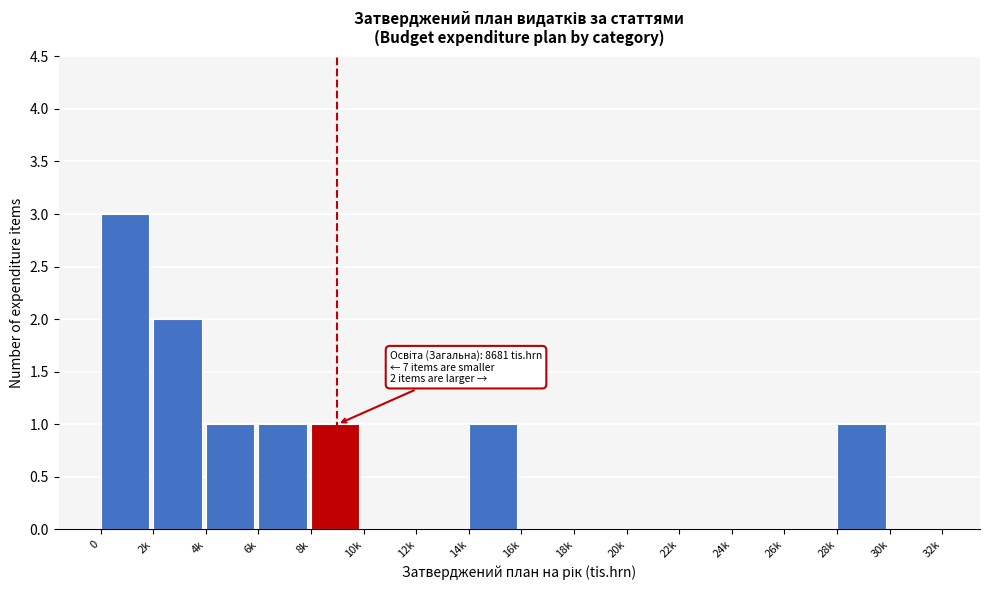

Reading right to left, extract all data points from this chart.

30k=0	28k=1	26k=0	24k=0	22k=0	20k=0	18k=0	16k=0	14k=1	12k=0	10k=0	8k=1	6k=1	4k=1	2k=2	0=3